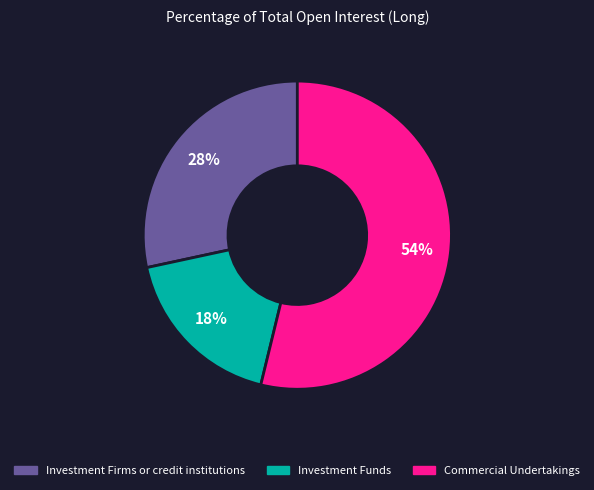

To the nearest percent, what is the average slice percentage?

33%